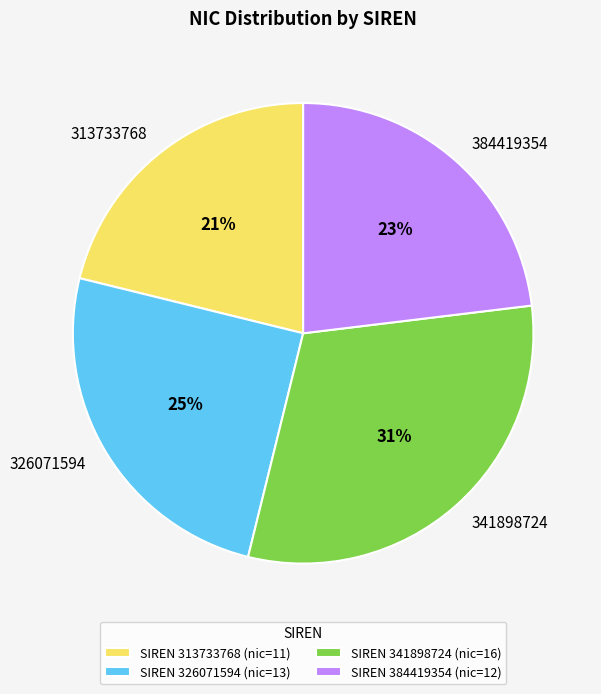

True or false: 326071594 accounts for 39% of the total.

False